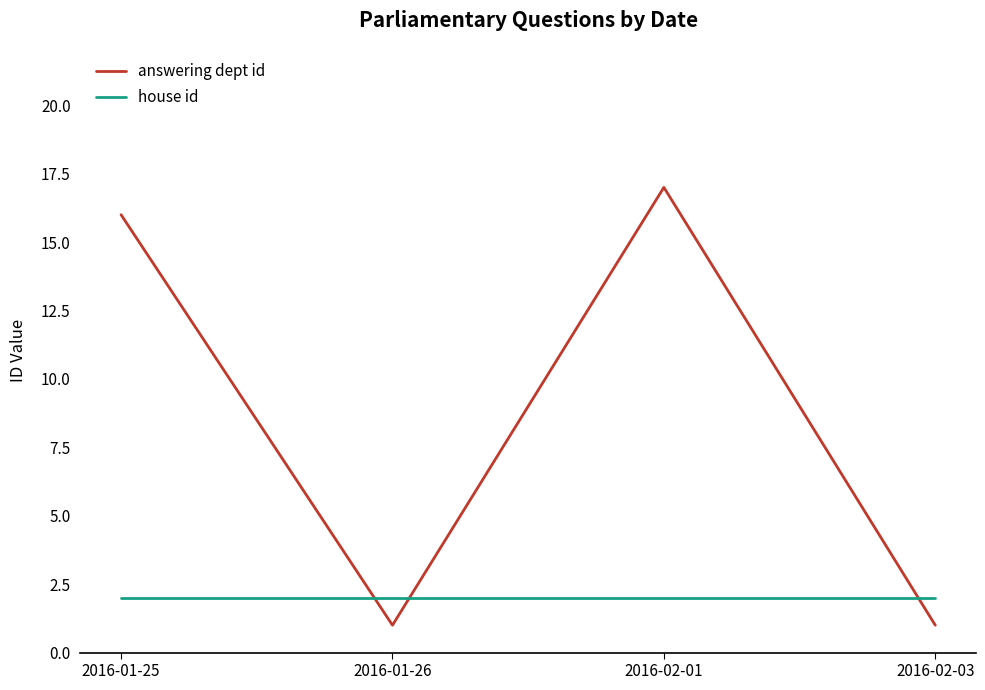

Between which two adjacent categories do answering dept id and house id first intersect?

2016-01-25 and 2016-01-26